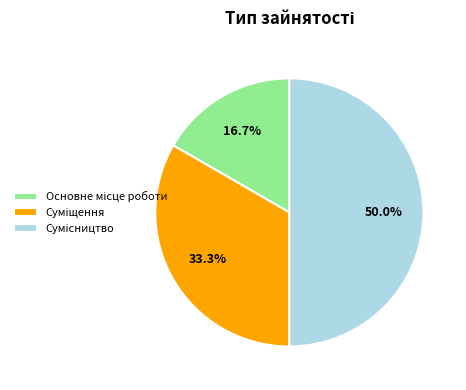

To the nearest percent, what is the difference between the Основне місце роботи and Сумісництво slice percentages?

33%